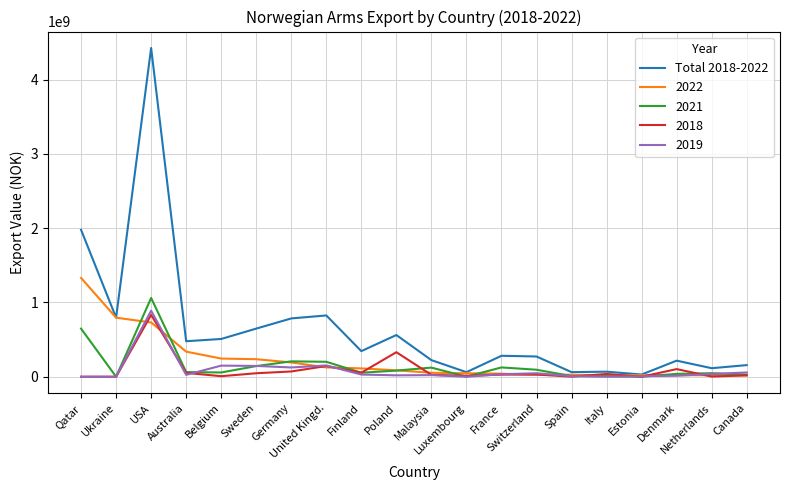

What is the greatest value displayed?

4424242536